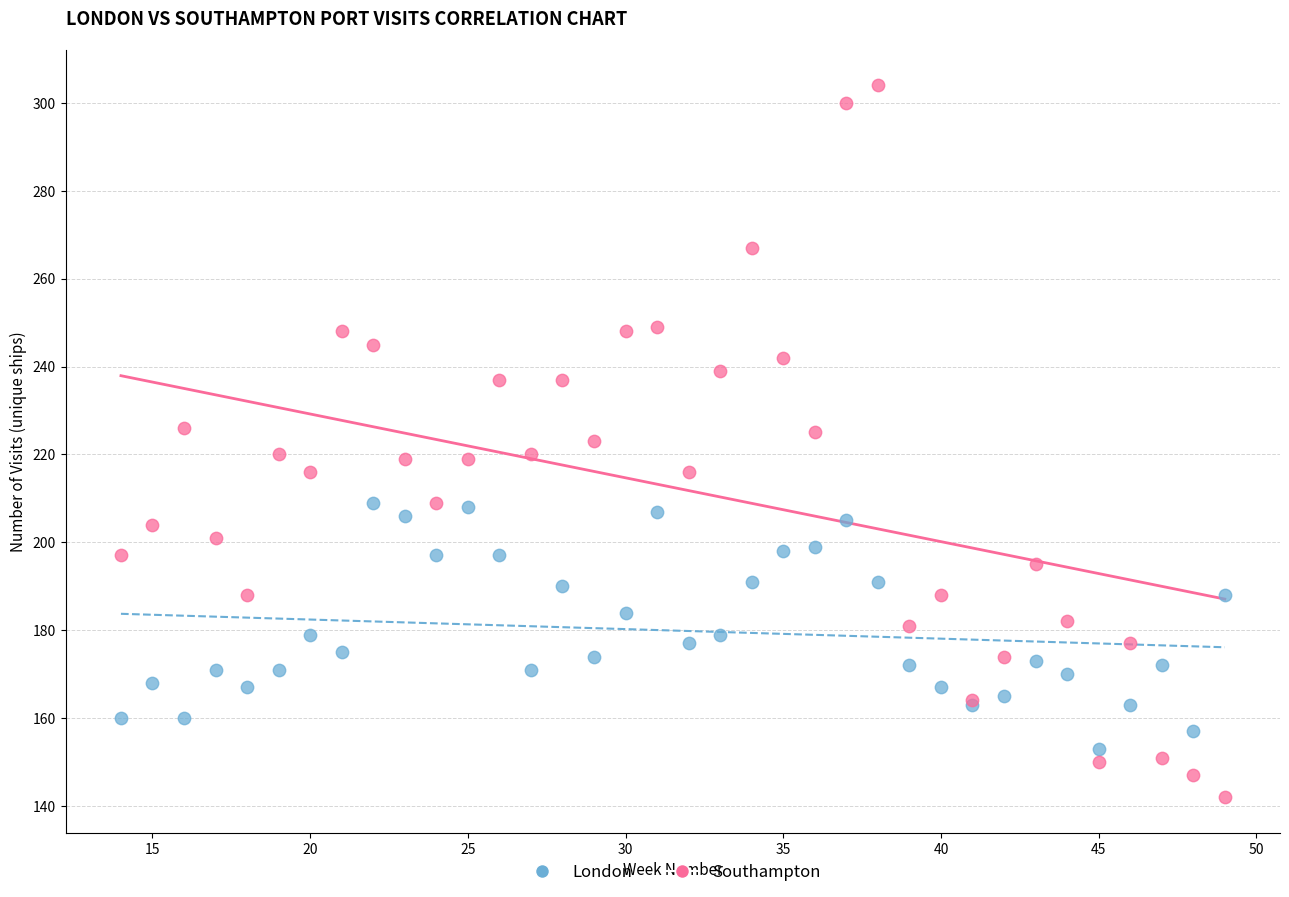

Which series reaches the maximum Y coordinate?

Southampton